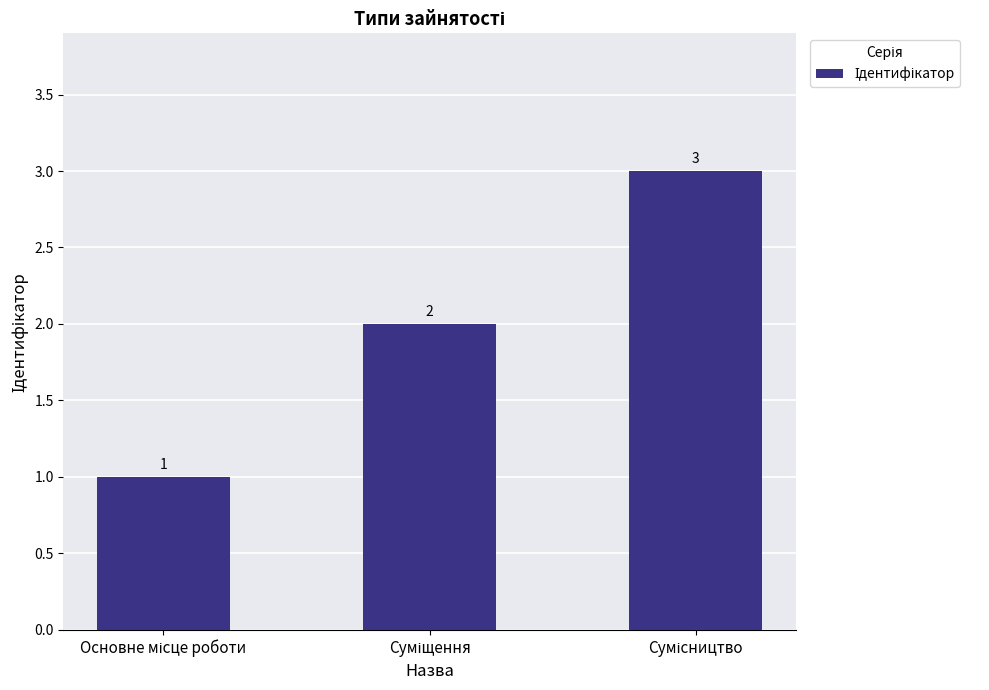

Count the values in the range 1 to 3.

3